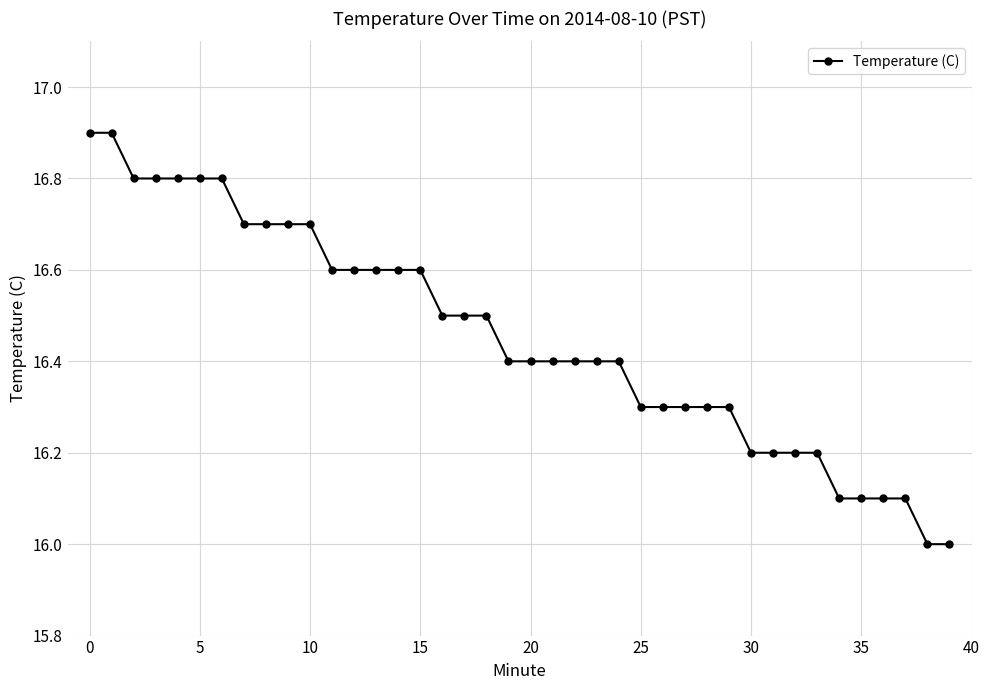

What is the greatest value displayed?

16.9